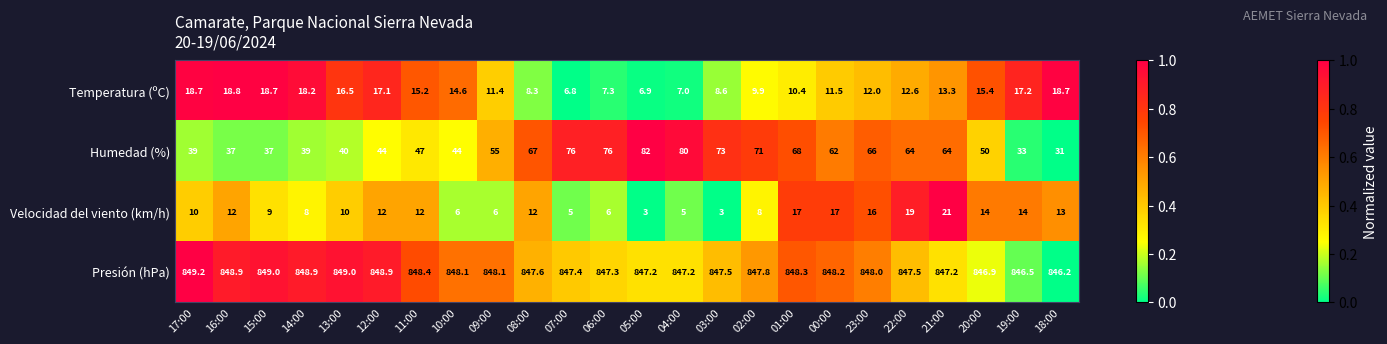

Which series has the widest spread of values?

Humedad (%)